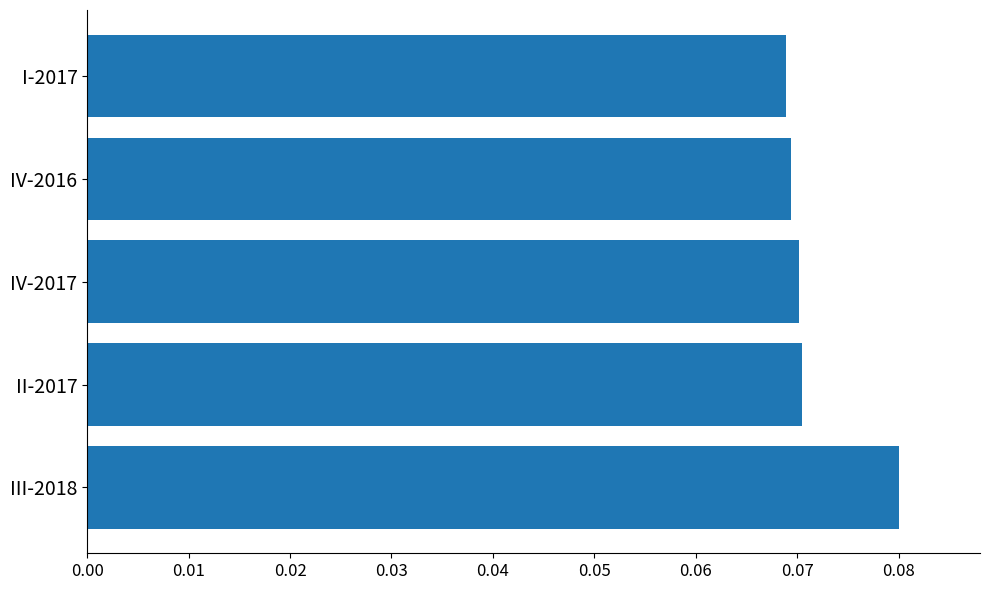

Which has a higher value, II-2017 or III-2018?

III-2018